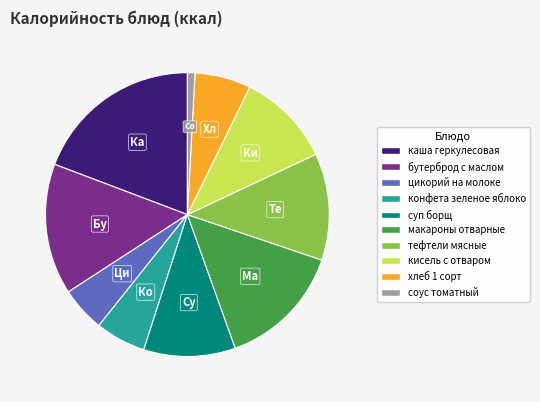

Do бутерброд с маслом and кисель с отваром together represent more than half of the pie?

No